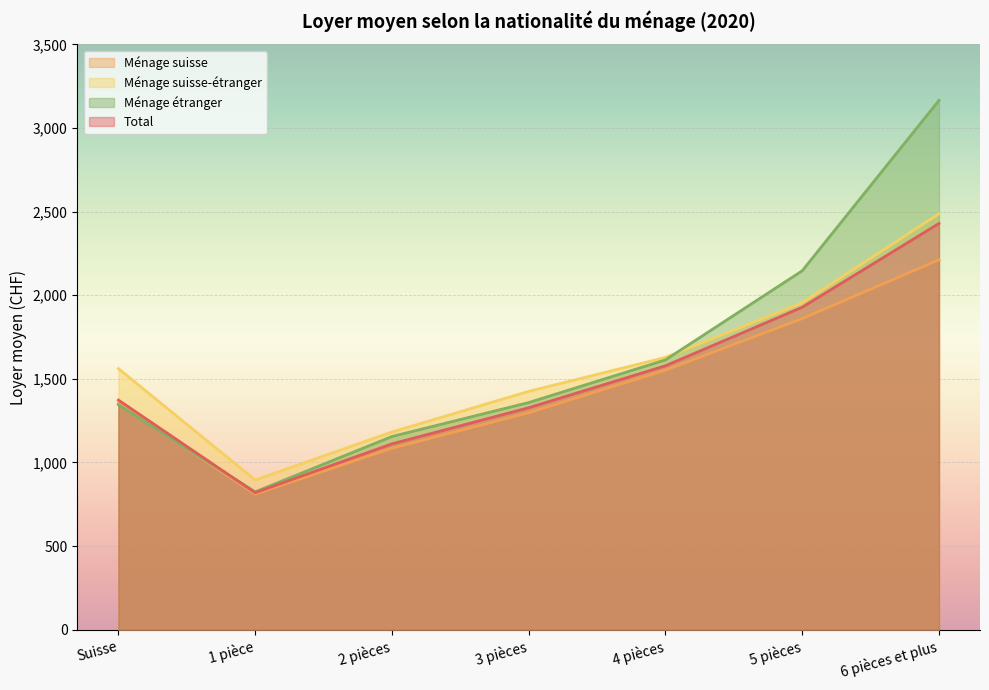

Which series ends up on top after the final intersection of Ménage étranger and Ménage suisse?

Ménage étranger